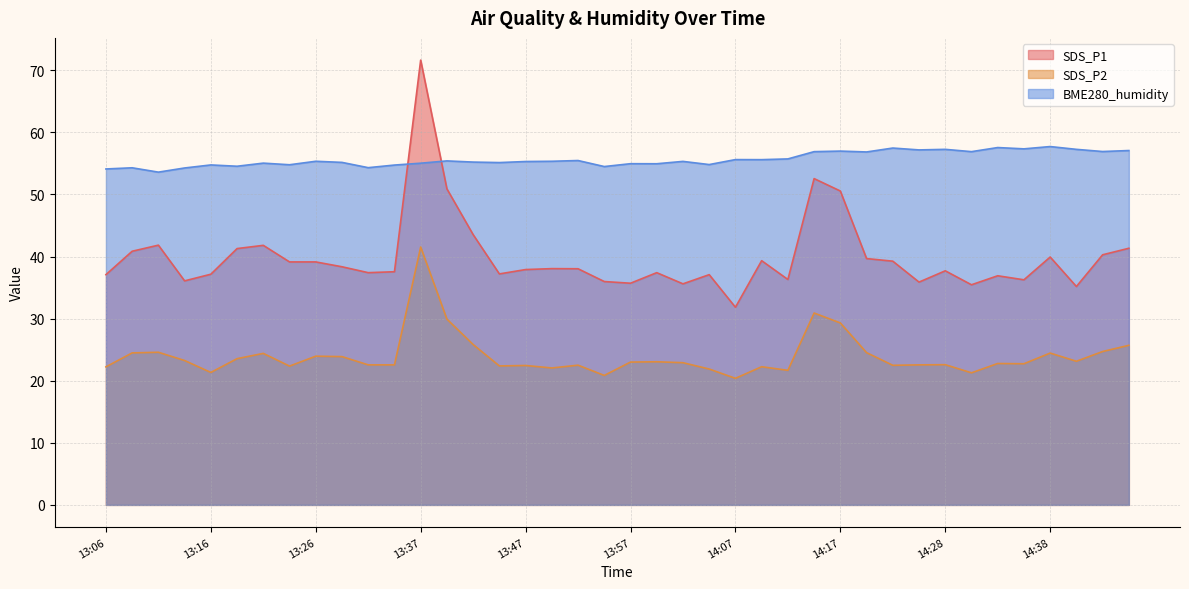

What is the smallest value displayed?

20.4